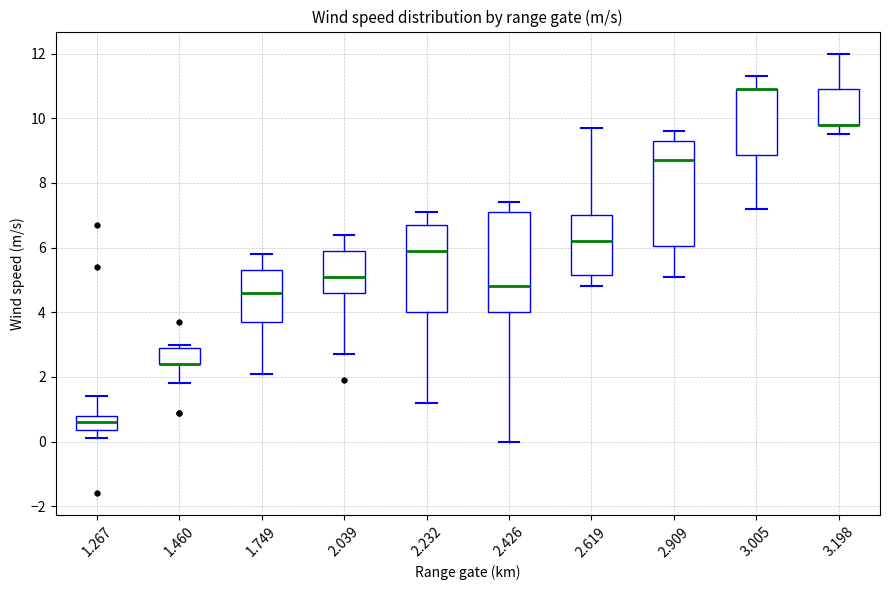

Reading left to right, read every box against the y-axis: the position of its median line, the range the box covers, and the ends of its whiskers. The values are not printed on the chart, so give them approximately, as read against the axis.

1.267: median 0.6, box 0.4 to 0.8, whiskers 0.2 to 1.4
1.460: median 2.4 (drawn on the box's lower edge), box 2.4 to 3.0, whiskers 1.8 to 3.0 (just above the box's upper edge)
1.749: median 4.6, box 3.8 to 5.4, whiskers 2.2 to 5.8
2.039: median 5.2, box 4.6 to 6.0, whiskers 2.8 to 6.4
2.232: median 6.0, box 4.0 to 6.8, whiskers 1.2 to 7.2
2.426: median 4.8, box 4.0 to 7.2, whiskers 0.0 to 7.4
2.619: median 6.2, box 5.2 to 7.0, whiskers 4.8 to 9.8
2.909: median 8.8, box 6.0 to 9.4, whiskers 5.2 to 9.6
3.005: median 11.0 (drawn on the box's upper edge), box 8.8 to 11.0, whiskers 7.2 to 11.4
3.198: median 9.8 (drawn on the box's lower edge), box 9.8 to 11.0, whiskers 9.6 to 12.0